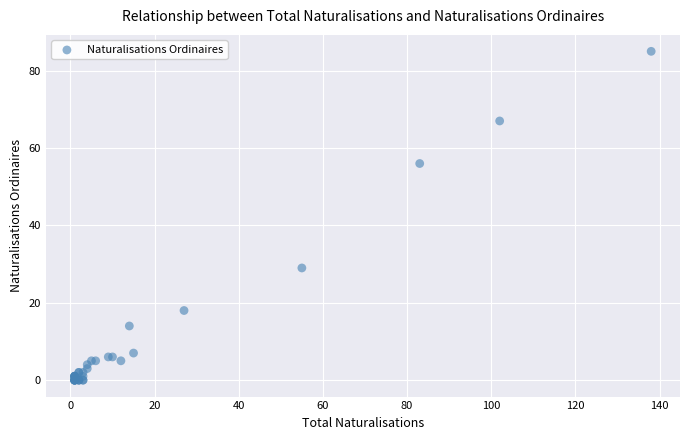

What Y value in the scatter plot is closest to 42?

29